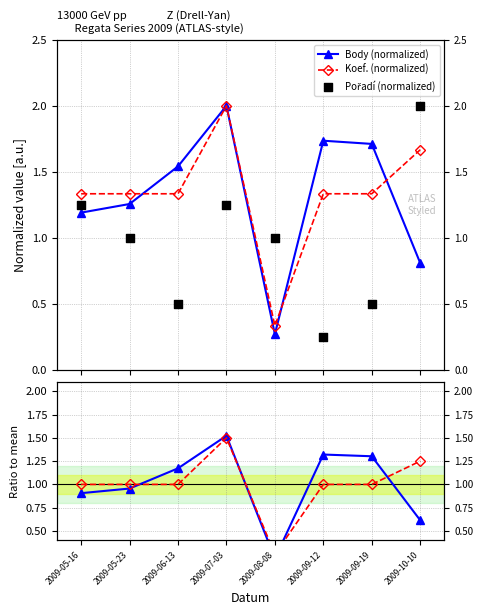

Which series has the widest spread of Y values?

Pořadí (normalized)